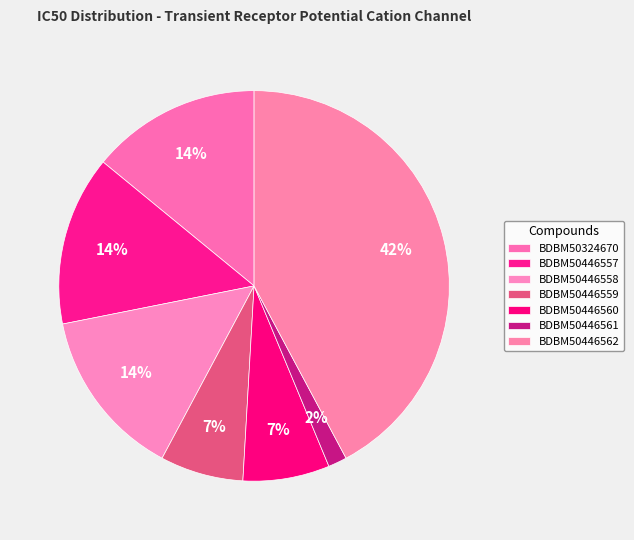

Is it true that BDBM50446560 is 7% of the pie?

True